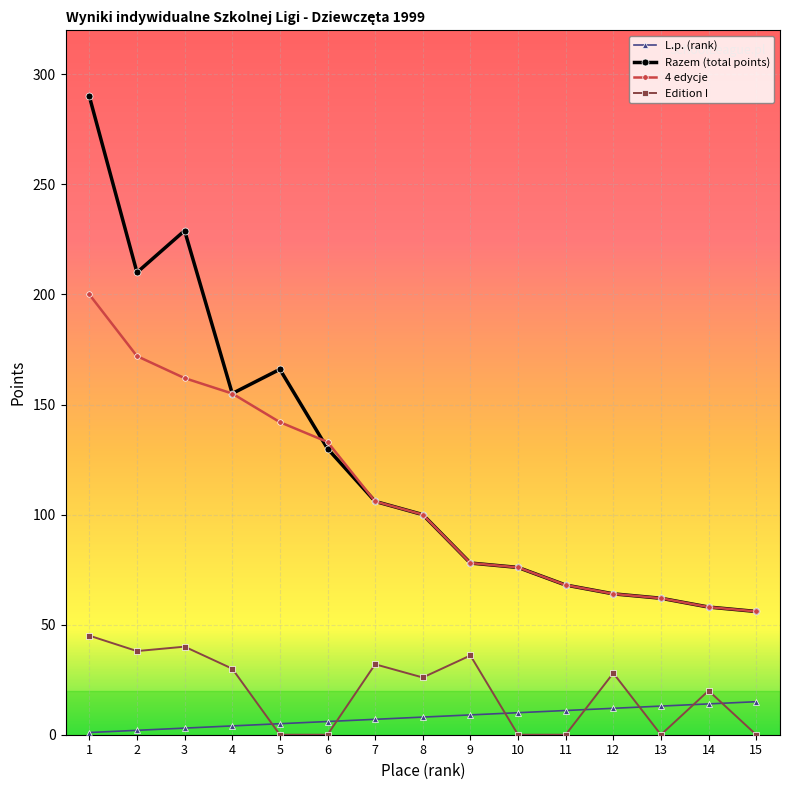

Which series has the largest range (max minus min)?

Razem (total points)